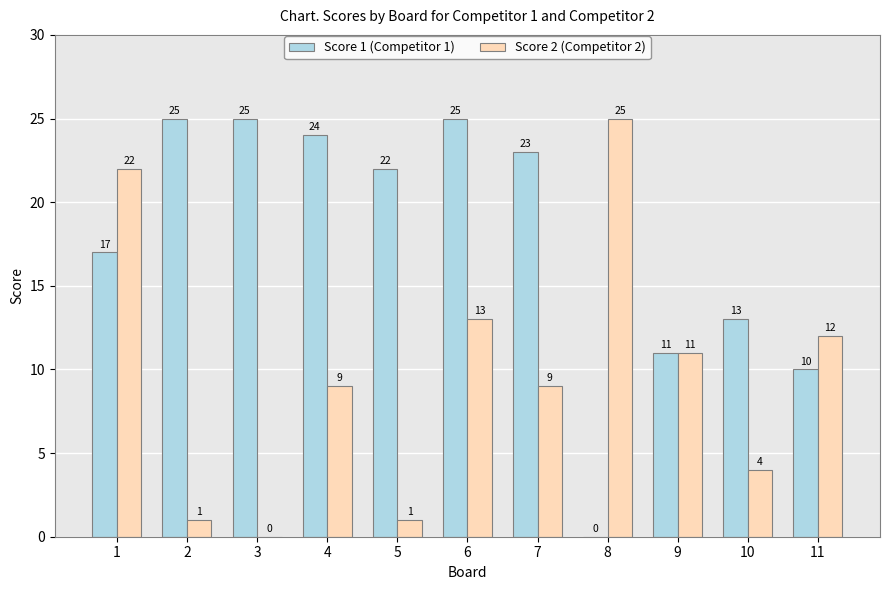

At which label does Score 2 (Competitor 2) reach its peak?

8